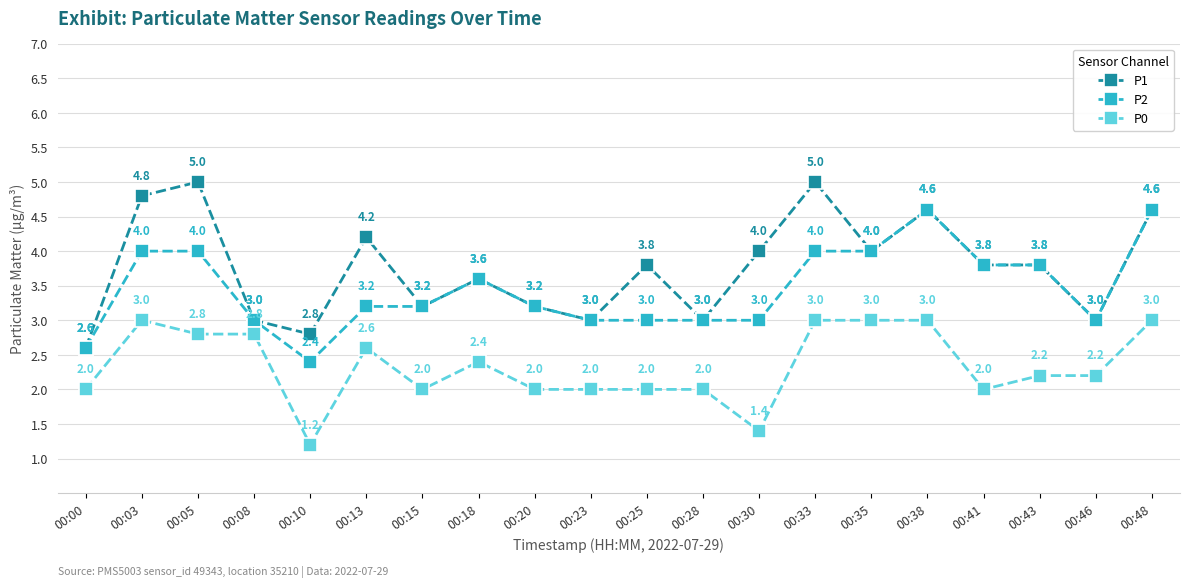

List the series in order of their peak value, lowest first.

P0, P2, P1